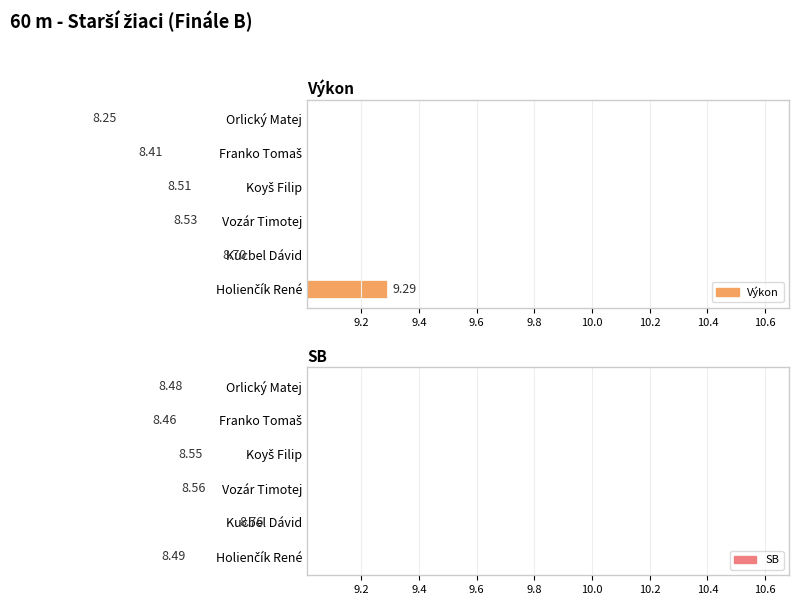

Is the value of Výkon at Franko Tomaš greater than the value of SB at Holienčík René?

No